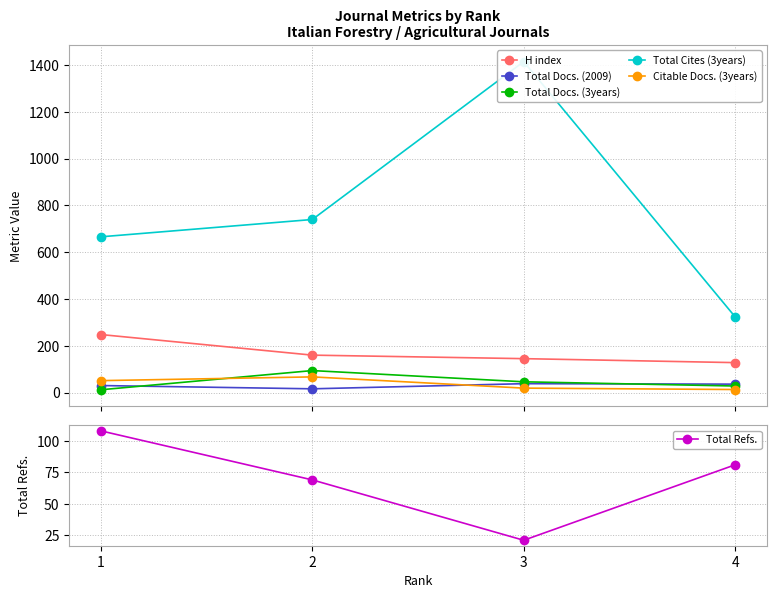

Reading right to left, what are all the values shown in this chart?

H index: 4=128	3=145	2=160	1=248
Total Docs. (2009): 4=36	3=38	2=16	1=30
Total Docs. (3years): 4=28	3=46	2=94	1=12
Total Cites (3years): 4=324	3=1415	2=740	1=666
Citable Docs. (3years): 4=13	3=19	2=67	1=51
Total Refs.: 4=81	3=21	2=69	1=108